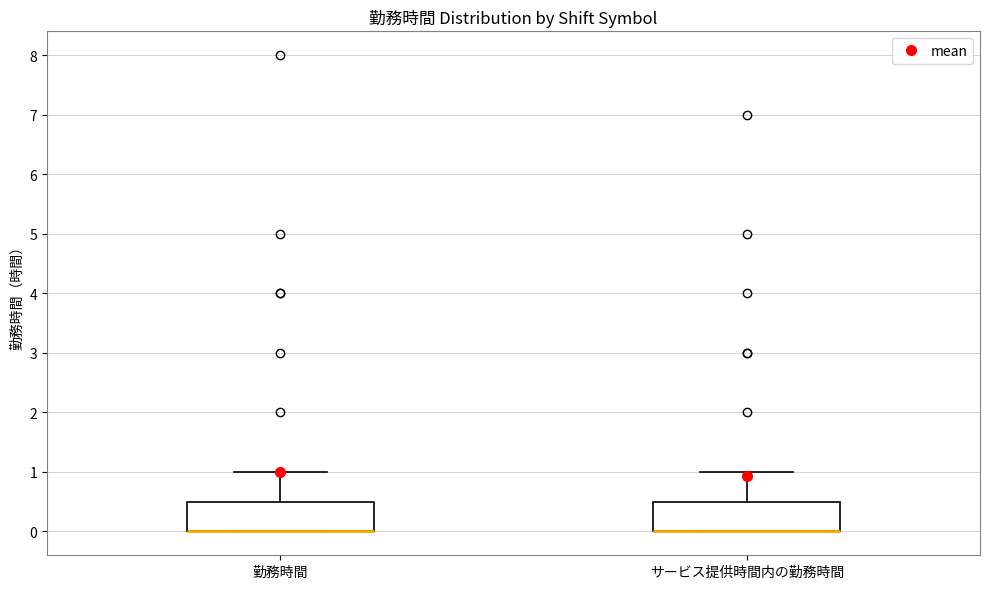

Reading left to right, read every box against the y-axis: the position of its median line, the range the box covers, and the ends of its whiskers. The values are not printed on the chart, so give them approximately, as read against the axis.

勤務時間: median 0.0 (drawn on the box's lower edge), box 0.0 to 0.5, whiskers 0.0 to 1.0
サービス提供時間内の勤務時間: median 0.0 (drawn on the box's lower edge), box 0.0 to 0.5, whiskers 0.0 to 1.0